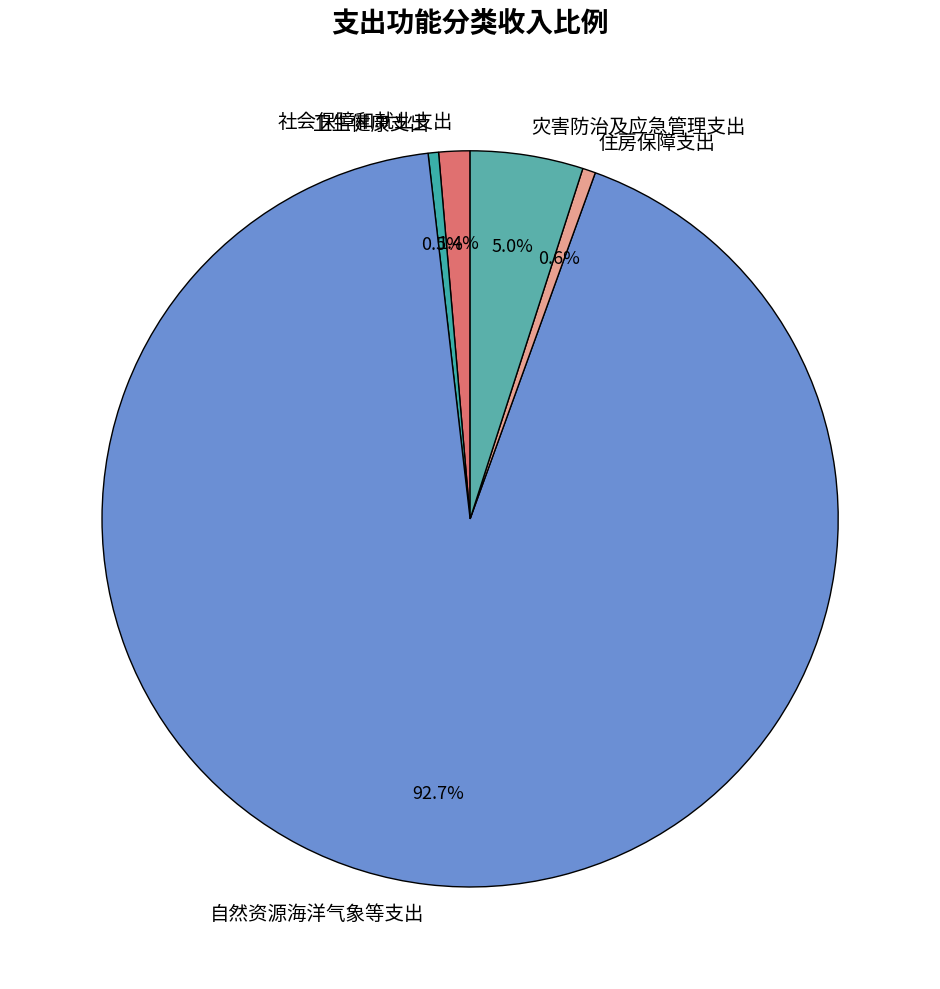

How many segments does this pie chart have?

5